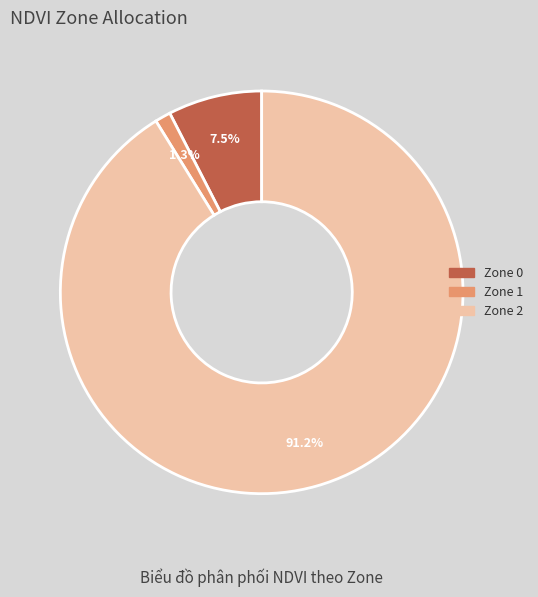

How many segments does this pie chart have?

3